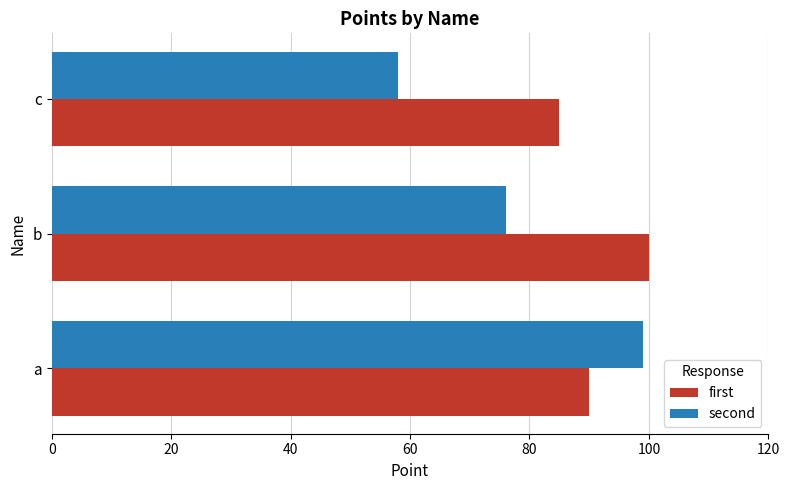

Rank the series at a from highest to lowest value.

second, first